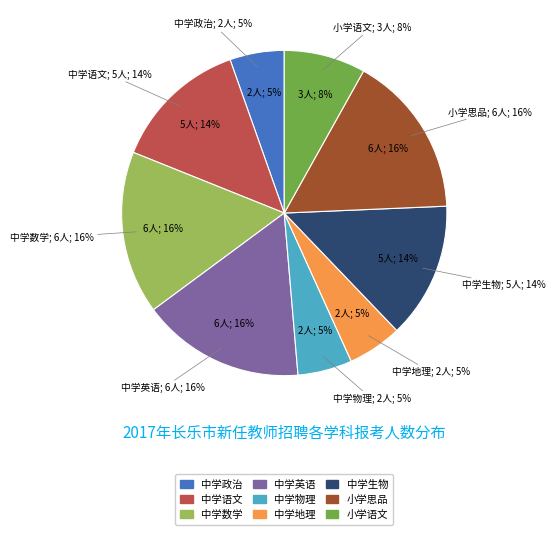

How many segments does this pie chart have?

9